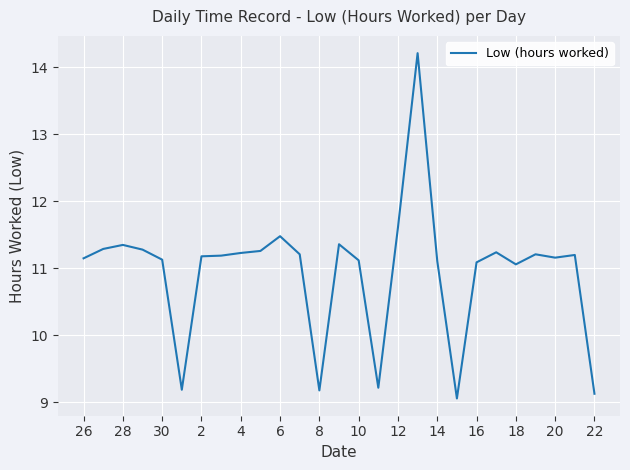

What is the maximum value shown in the chart?

14.2